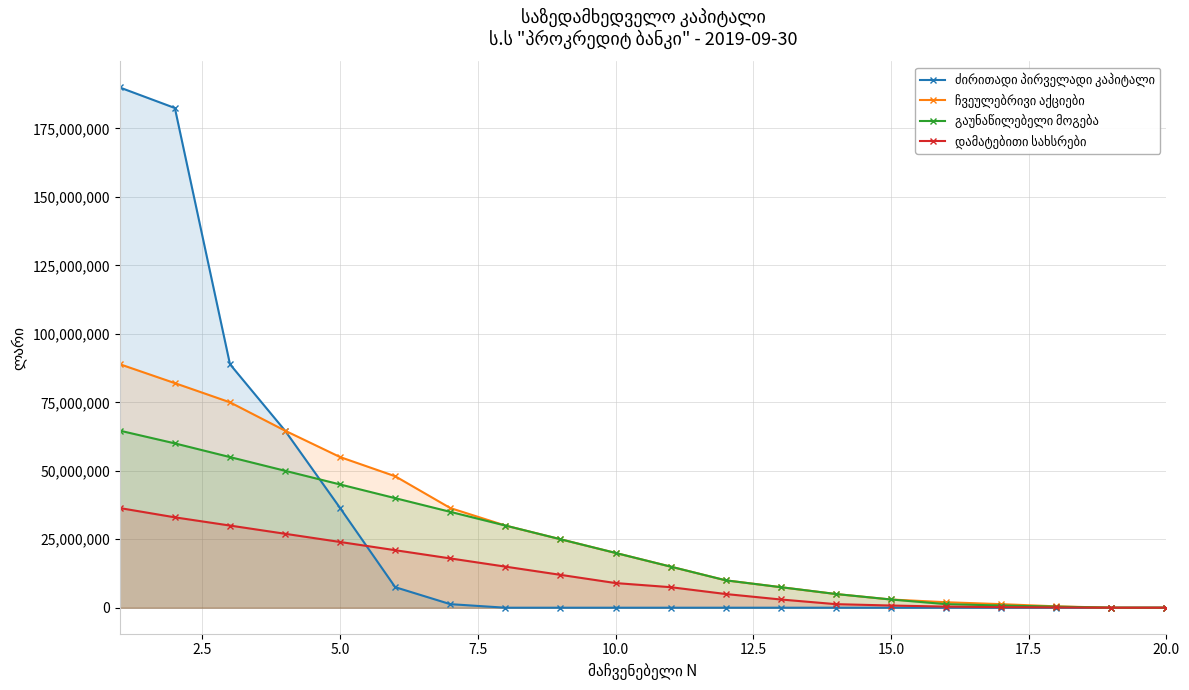

What are all the series names shown in the legend?

ძირითადი პირველადი კაპიტალი, ჩვეულებრივი აქციები, გაუნაწილებელი მოგება, დამატებითი სახსრები